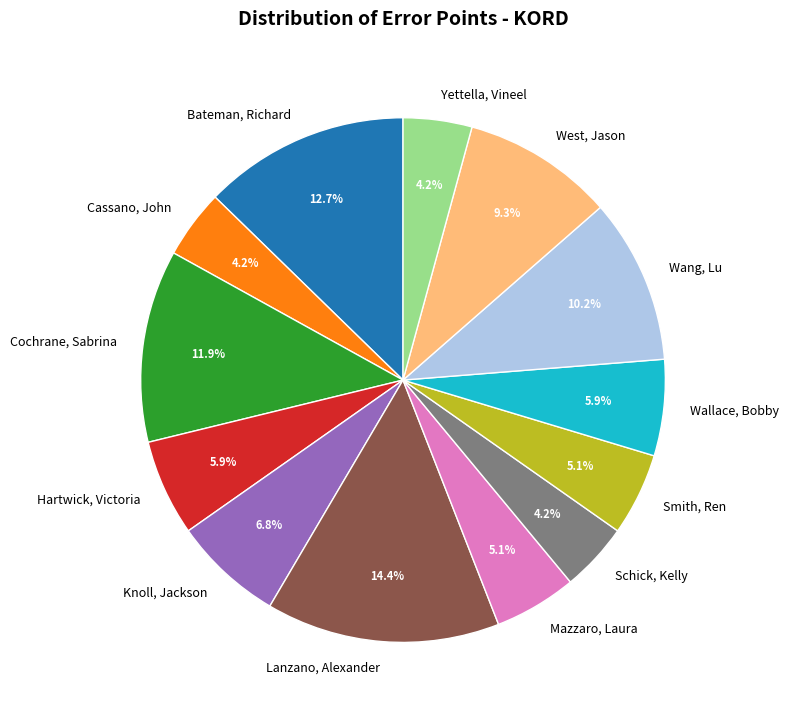

Is it true that Knoll, Jackson is 20% of the pie?

False